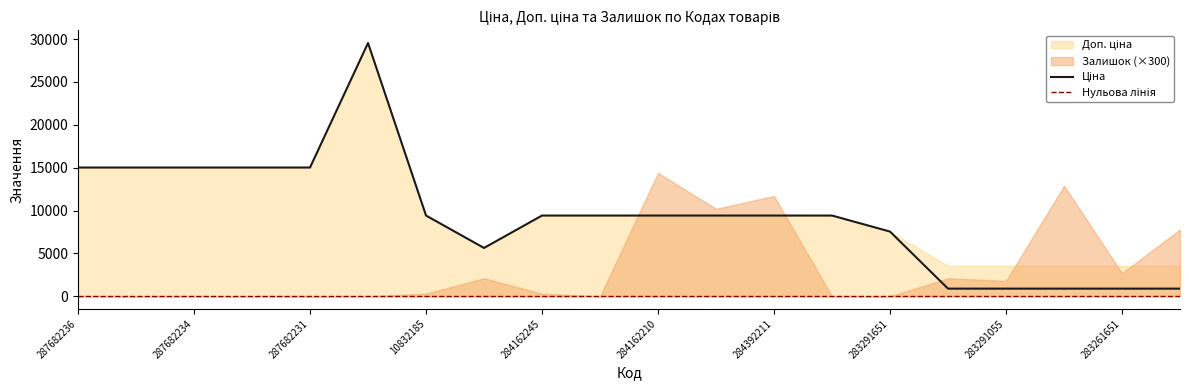

What is the label of the 1st point from the left?

287682236